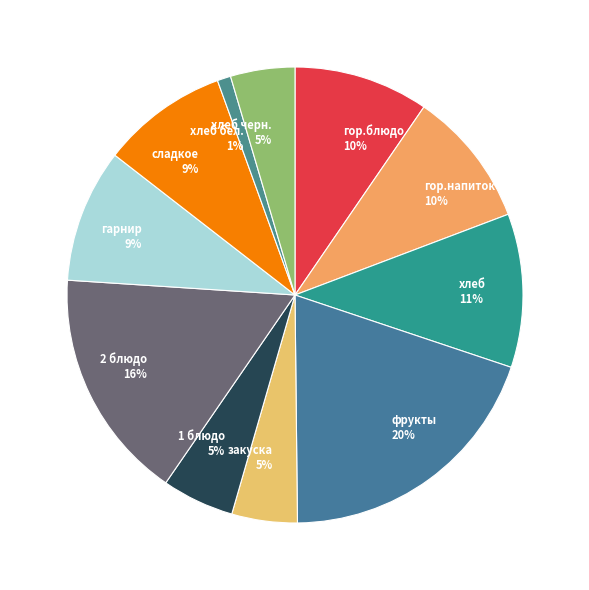

What is the smallest slice in the pie chart?

хлеб бел. 1%